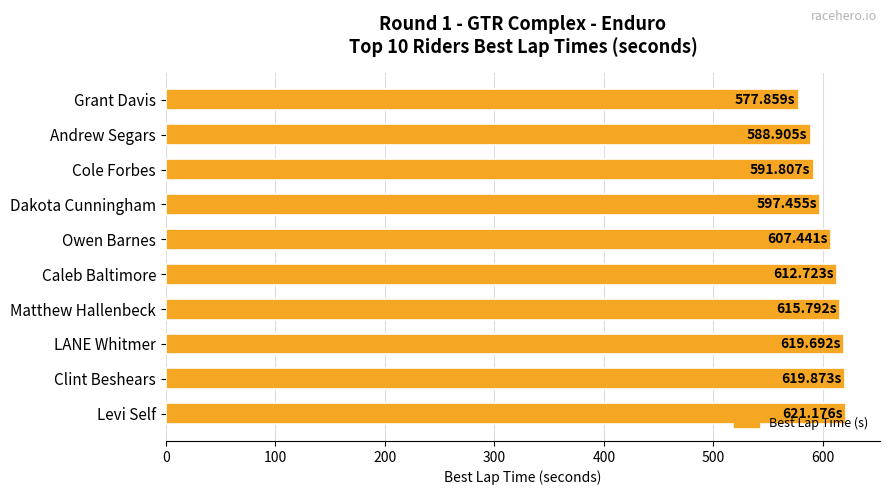

What is the difference between the second highest and minimum values?

42.0